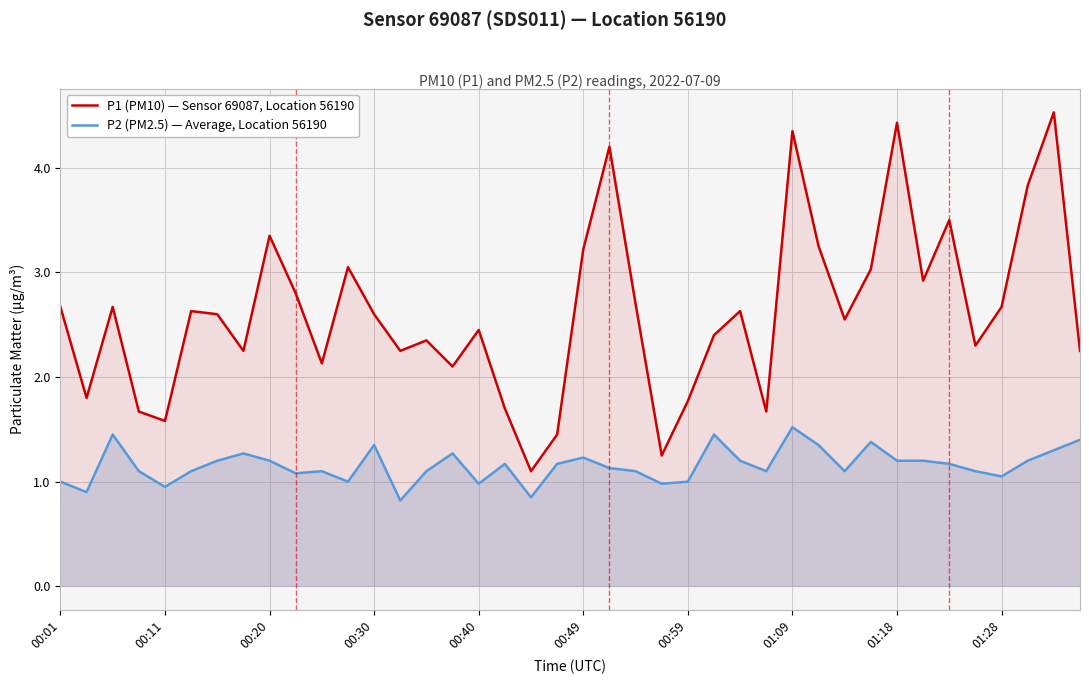

At how many categories does at least one series exceed 0?

40